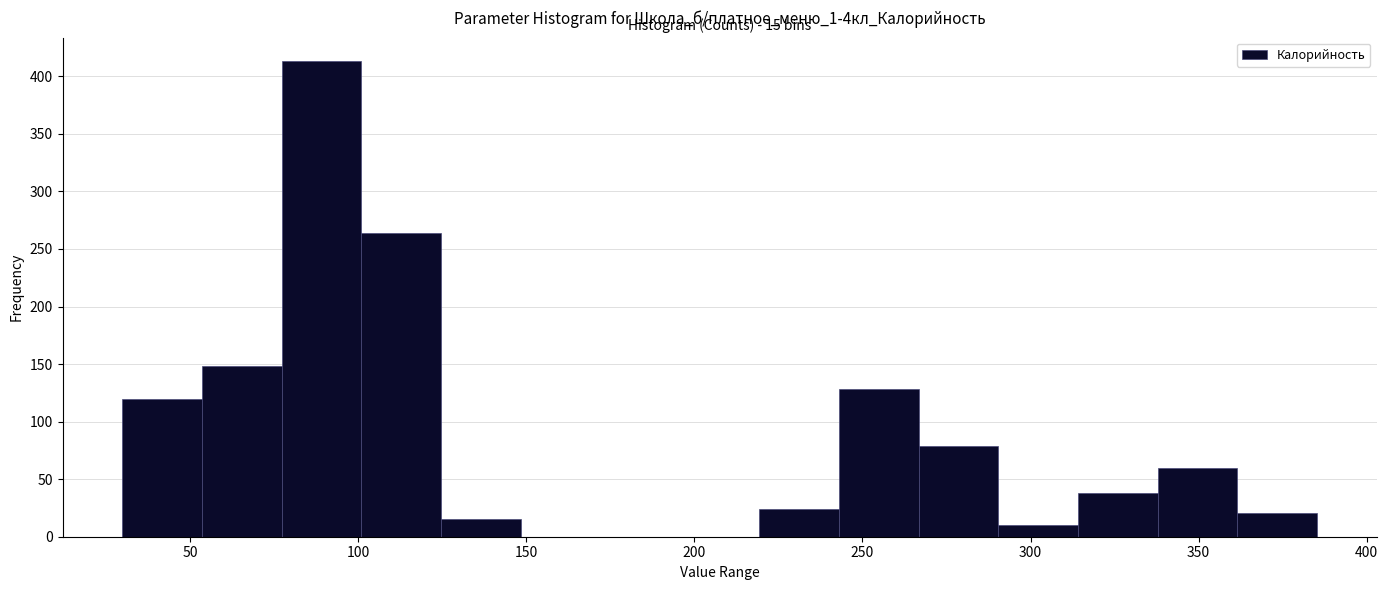

Over which range of the x-axis is the bar tallest?

75 to 100